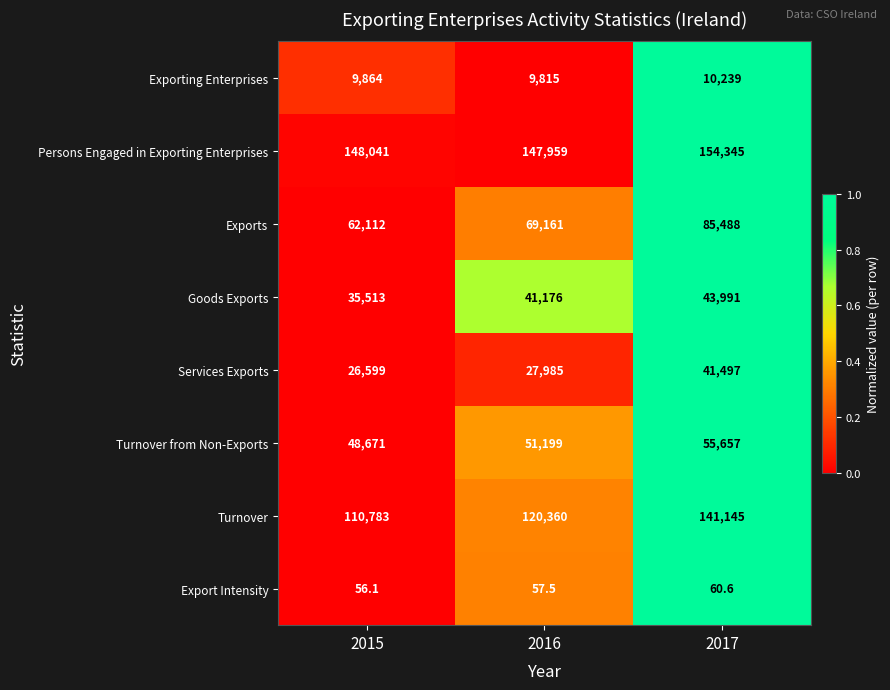

Which series changed the most between 2016 and 2017?

Turnover